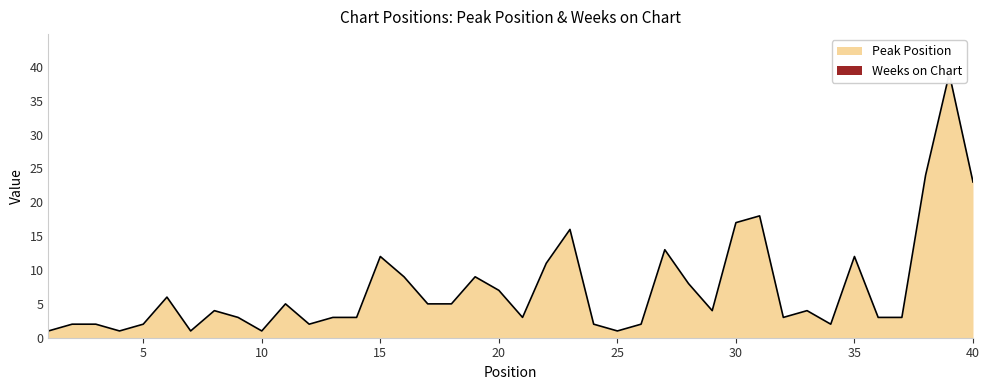

True or false: the data shows 10 at 6.

False